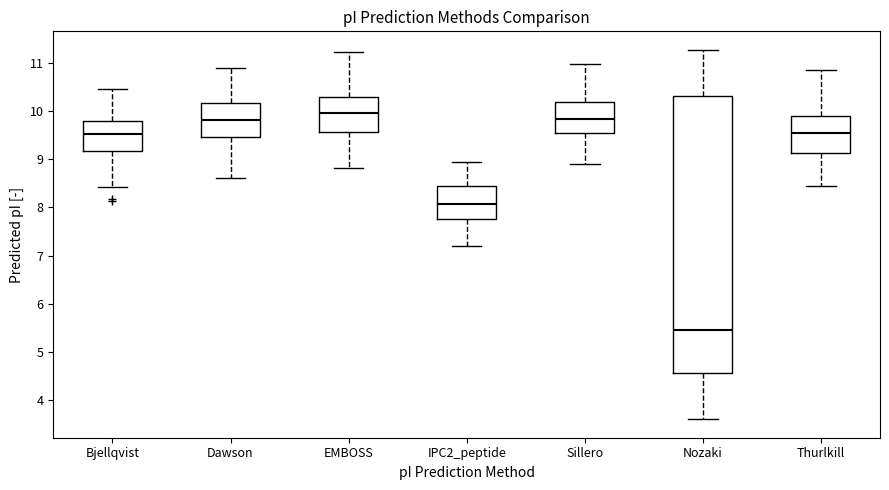

Which box's median line is the highest?

EMBOSS